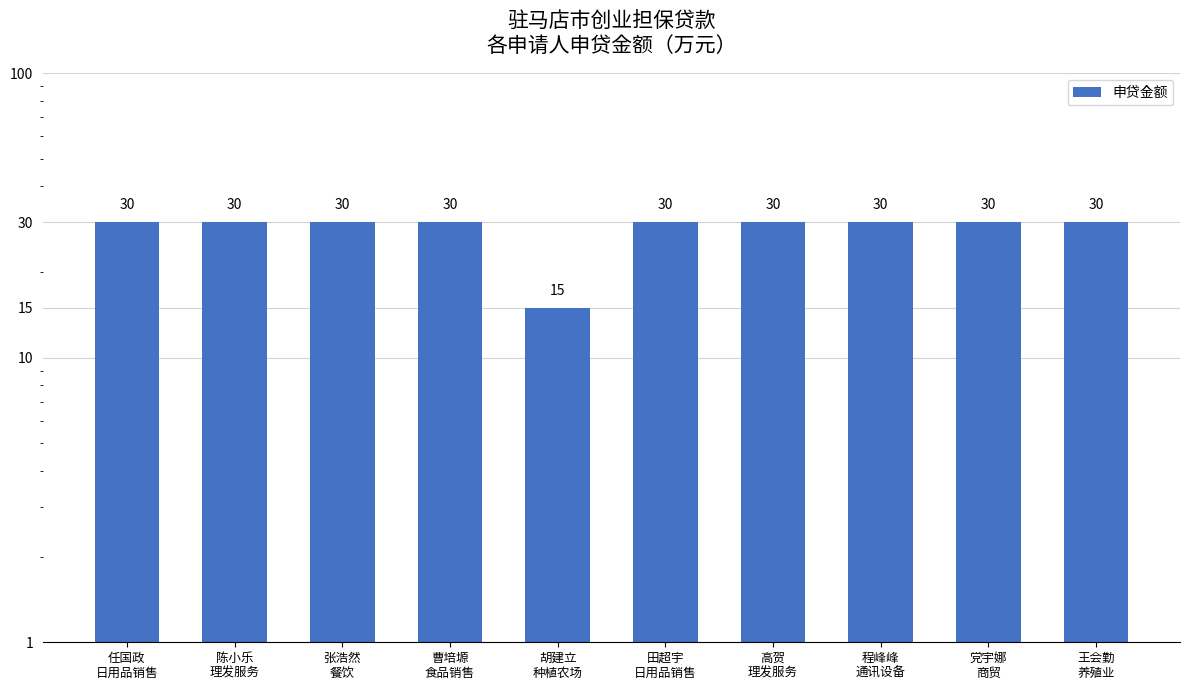

What is the value of the 2nd bar from the left?

30